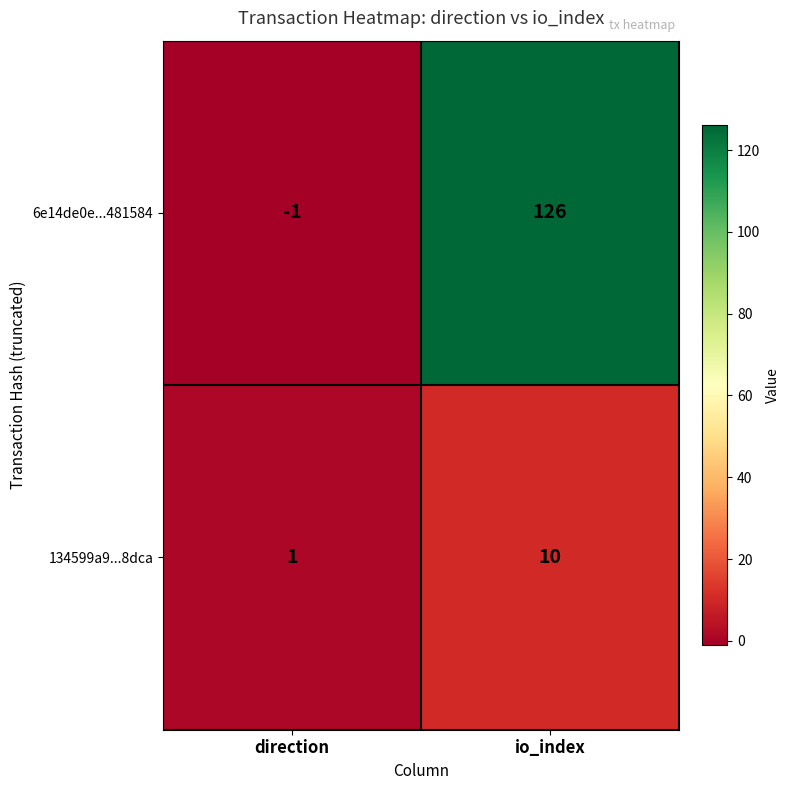

What is the difference between the maximum and minimum values in the 134599a9...8dca series?

9